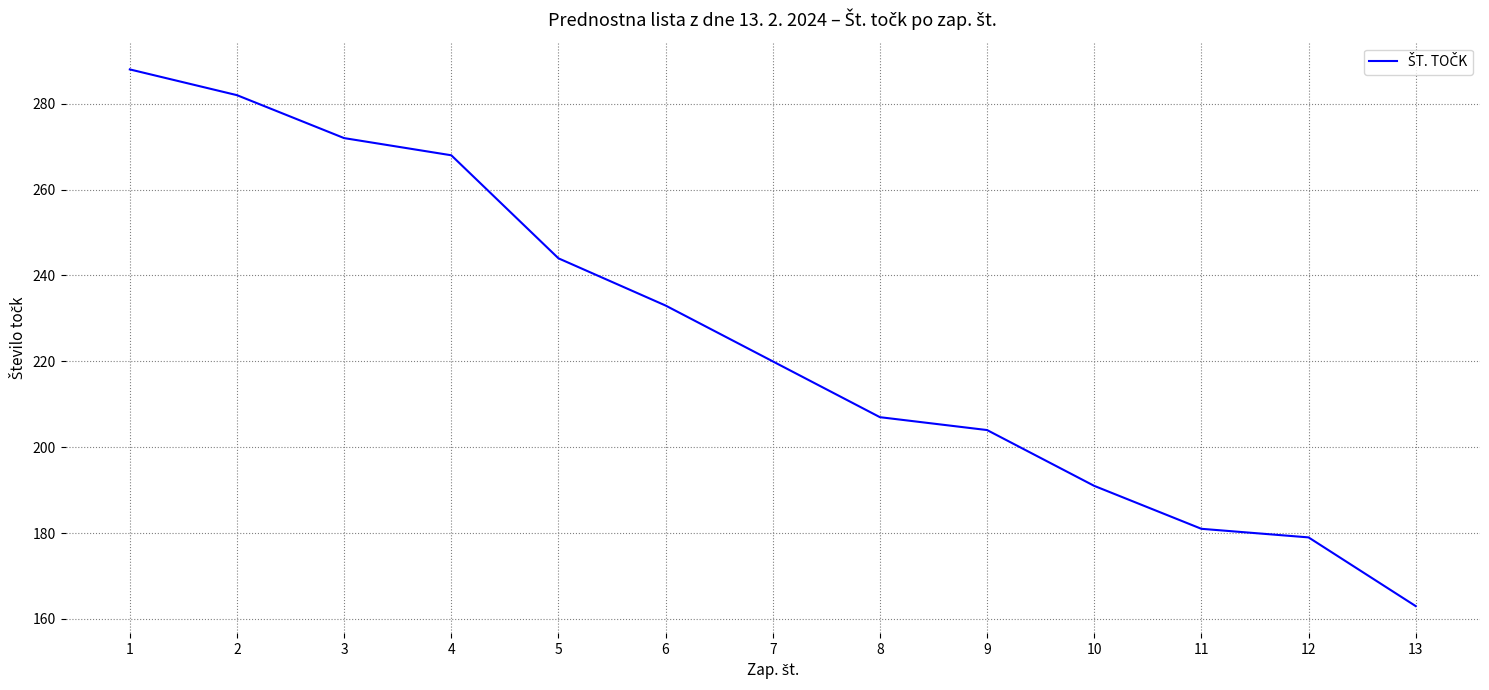

Between 8 and 4, which is larger?

4